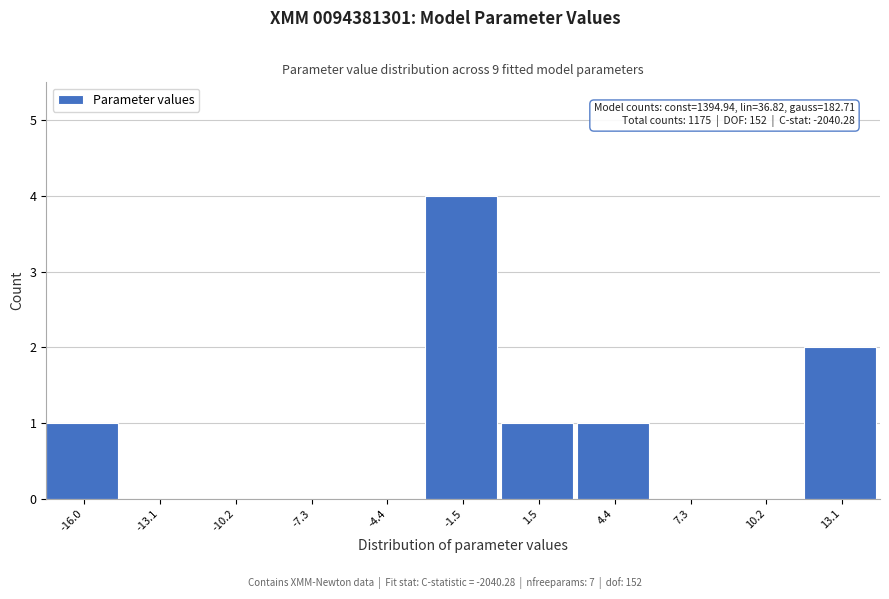

Reading left to right, transcribe all the data shown in this chart.

-16.0=1	-13.1=0	-10.2=0	-7.3=0	-4.4=0	-1.5=4	1.5=1	4.4=1	7.3=0	10.2=0	13.1=2